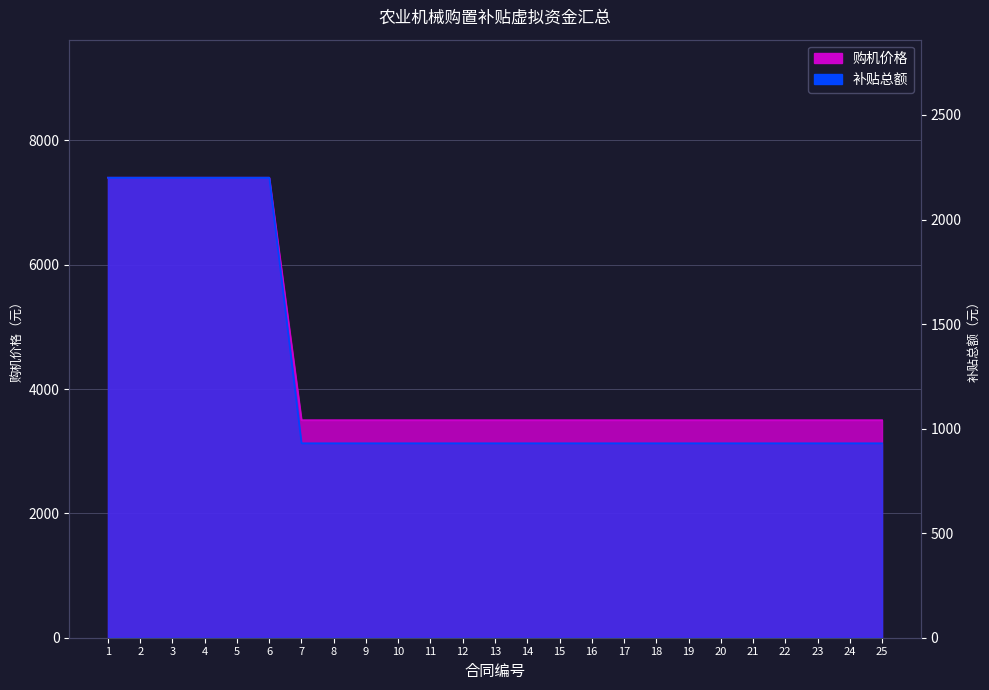

Does the chart display data point markers on the line(s)?

No